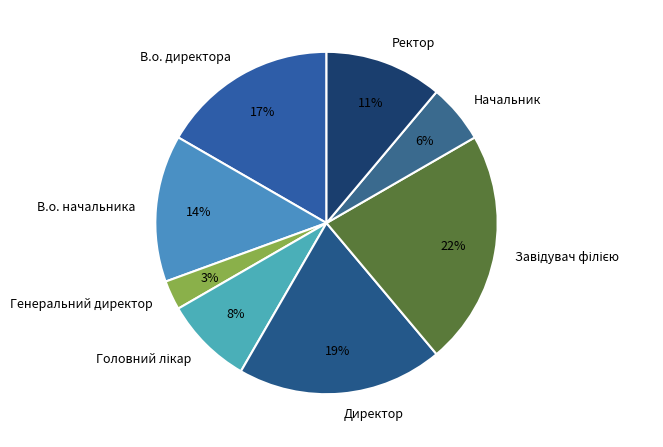

What is the smallest slice in the pie chart?

Генеральний директор